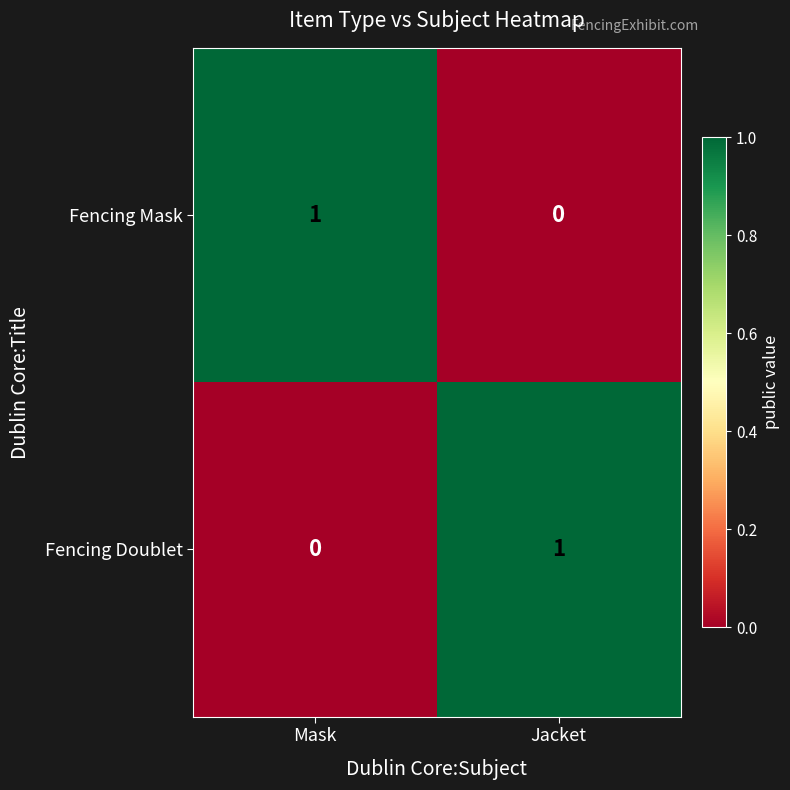

The Fencing Mask series shows 0 at Mask. True or false?

False